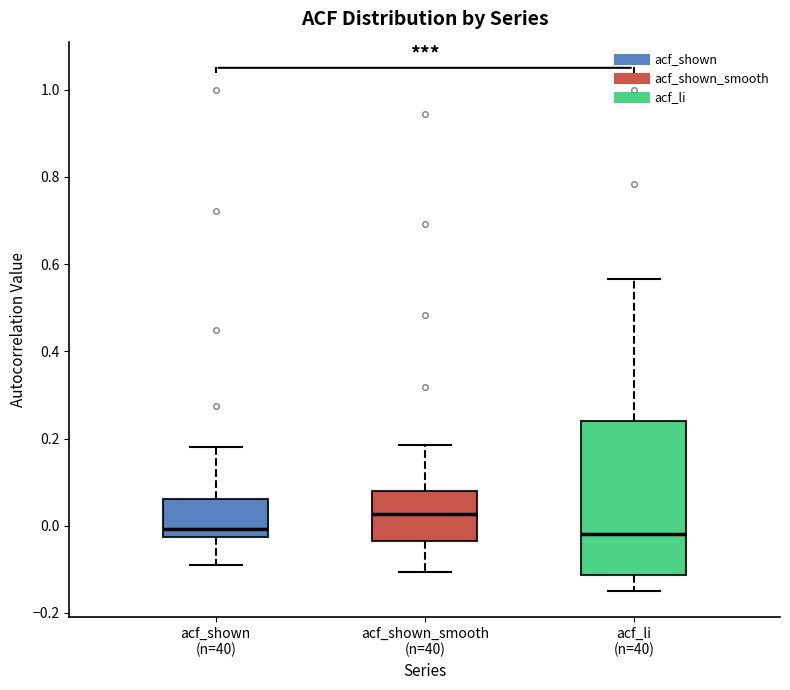

Comparing the boxes themselves (not the whiskers), which one is the tallest?

acf_li (n=40)